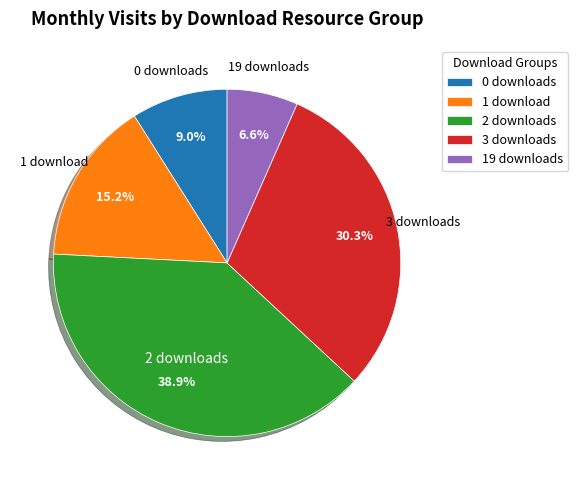

Which has a higher value, 19 downloads or 1 download?

1 download